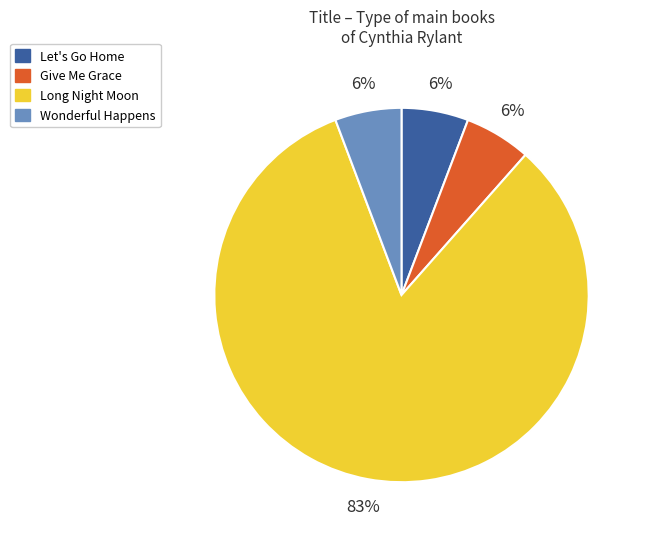

The Long Night Moon slice represents 70% of the pie. True or false?

False